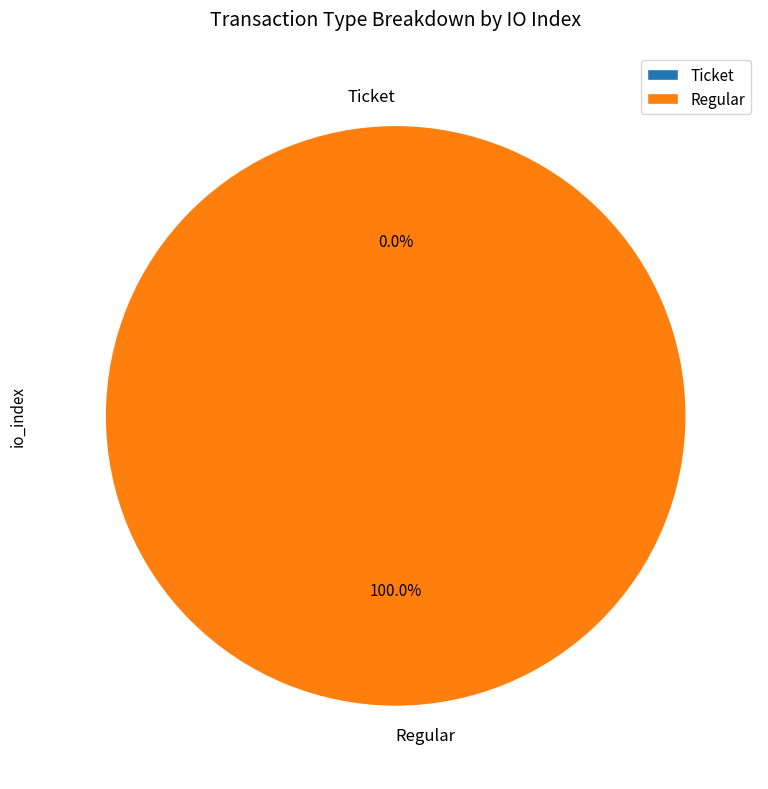

What is the smallest slice in the pie chart?

Ticket